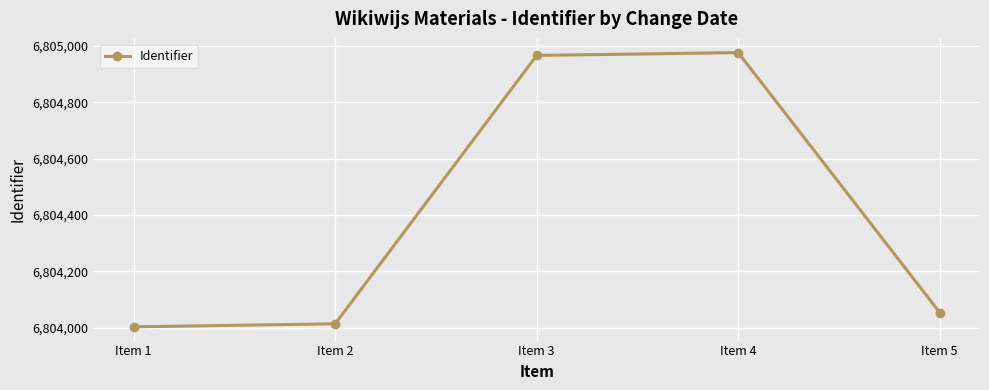

List the labels in order of value, largest first.

Item 4, Item 3, Item 5, Item 2, Item 1